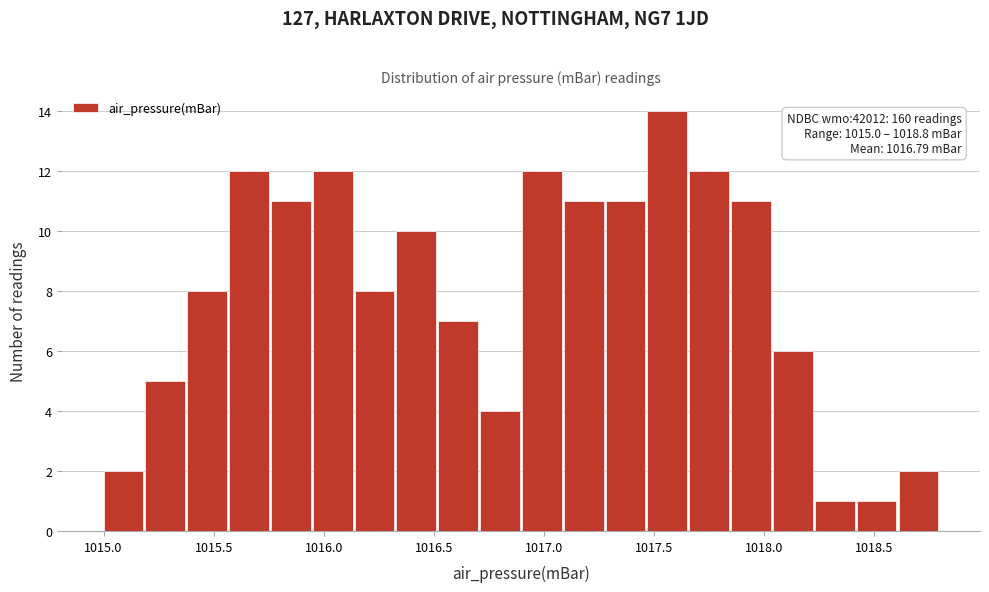

Around what value on the x-axis is the tallest bar? Give the approximate position of its centre, as read against the axis.

1017.55